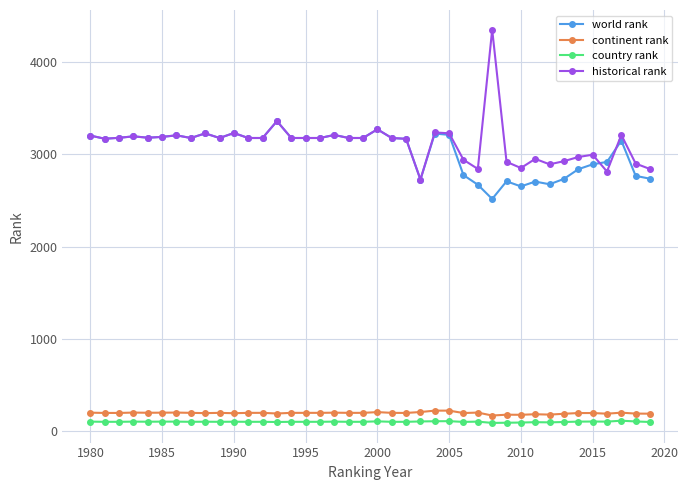

True or false: historical rank has more than 2 interior local peaks.

True